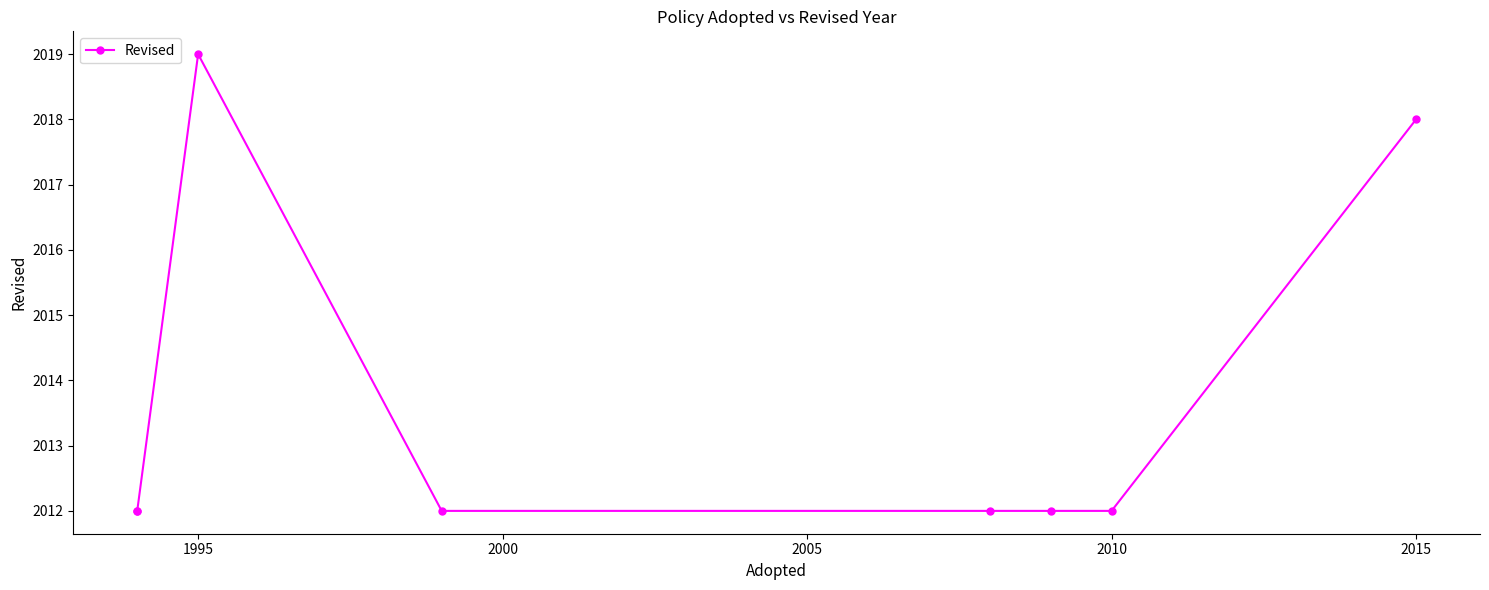

How many values exceed 2012?

2